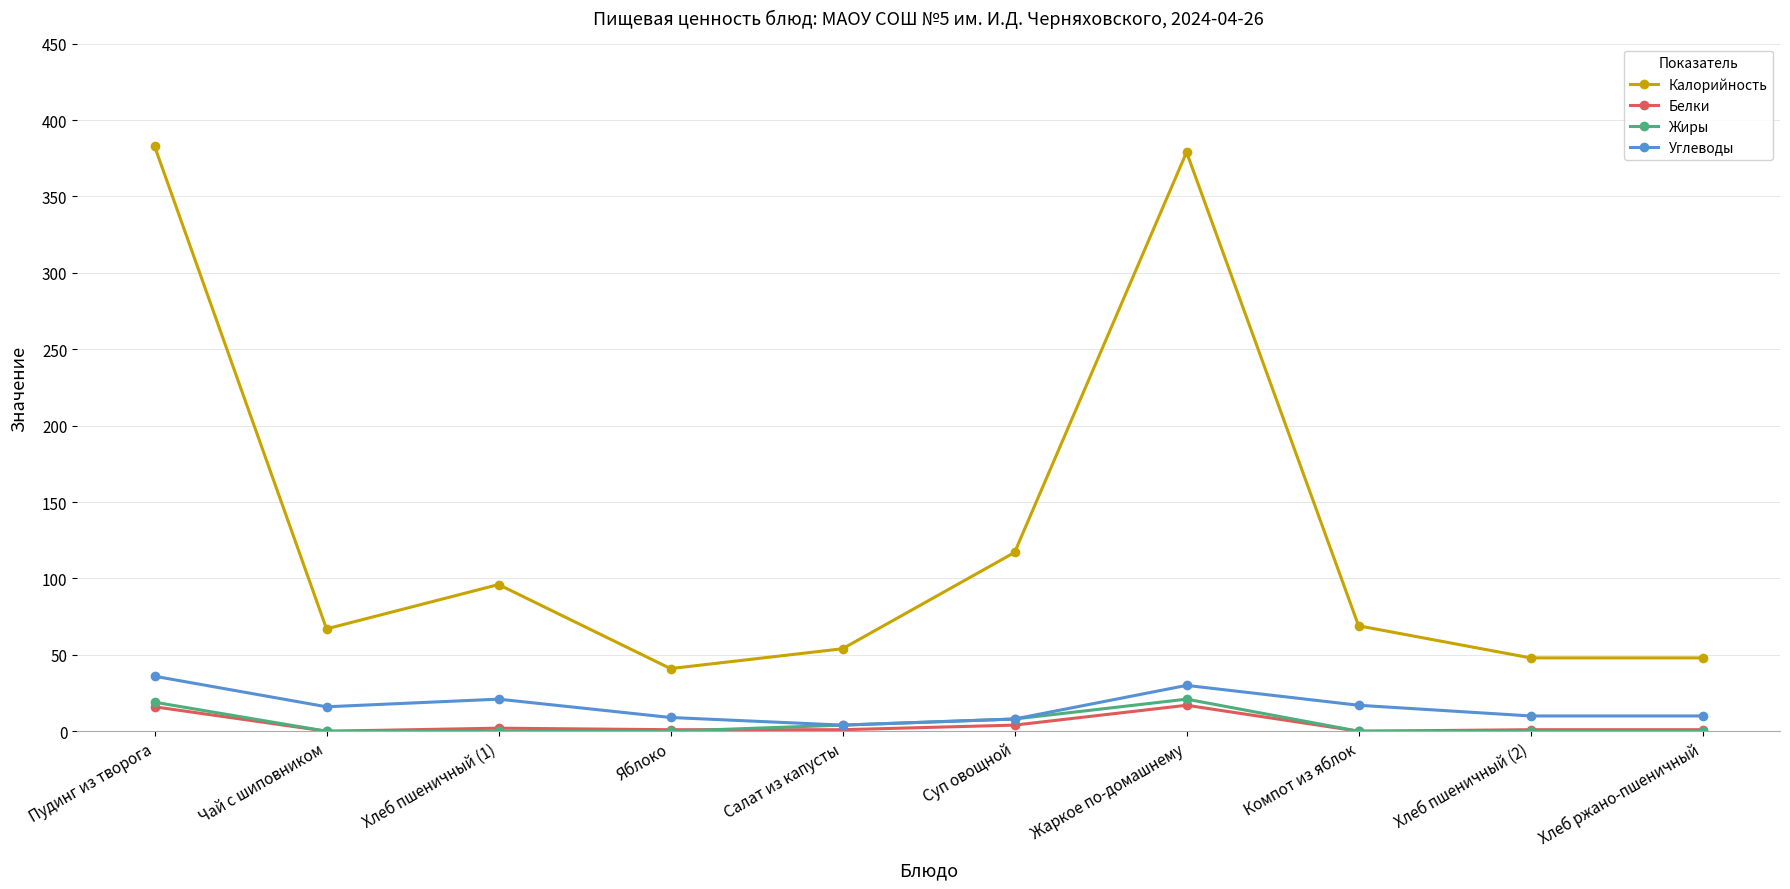

What is the difference between the maximum and minimum values in the Углеводы series?

32